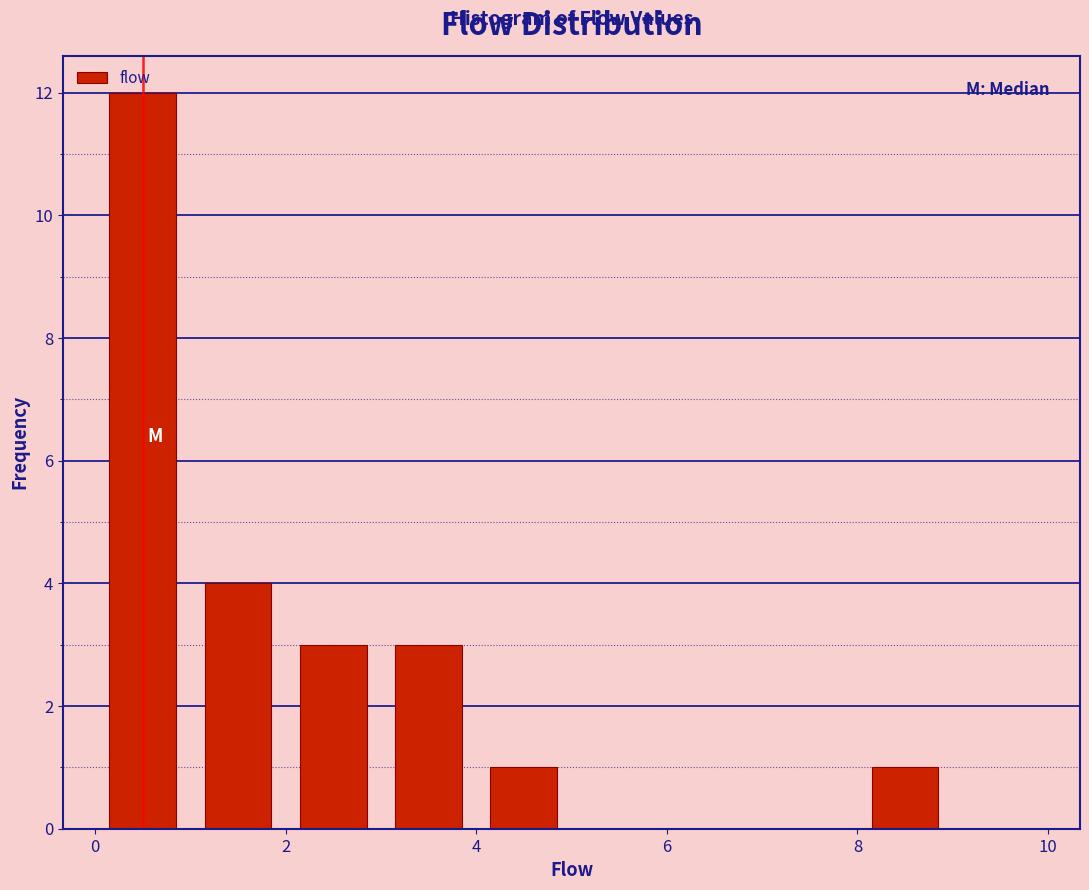

Reading left to right, transcribe this chart: for each bar, give the range it covers on the x-axis and its height. The values are not printed on the chart, so give them approximately, as read against the axis.

0 to 1: 12
1 to 2: 4
2 to 3: 3
3 to 4: 3
4 to 5: 1
5 to 6: 0
6 to 7: 0
7 to 8: 0
8 to 9: 1
9 to 10: 0